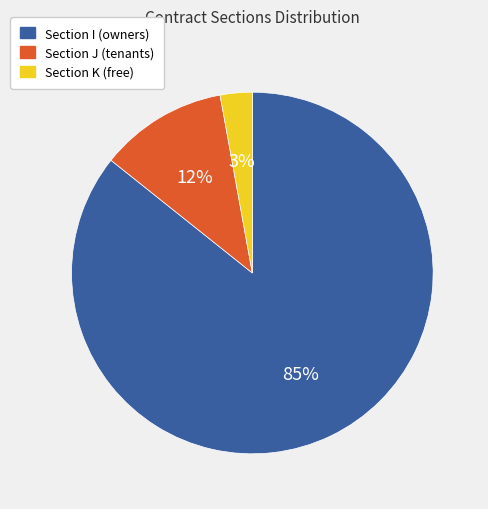

Count the number of slices in the pie.

3